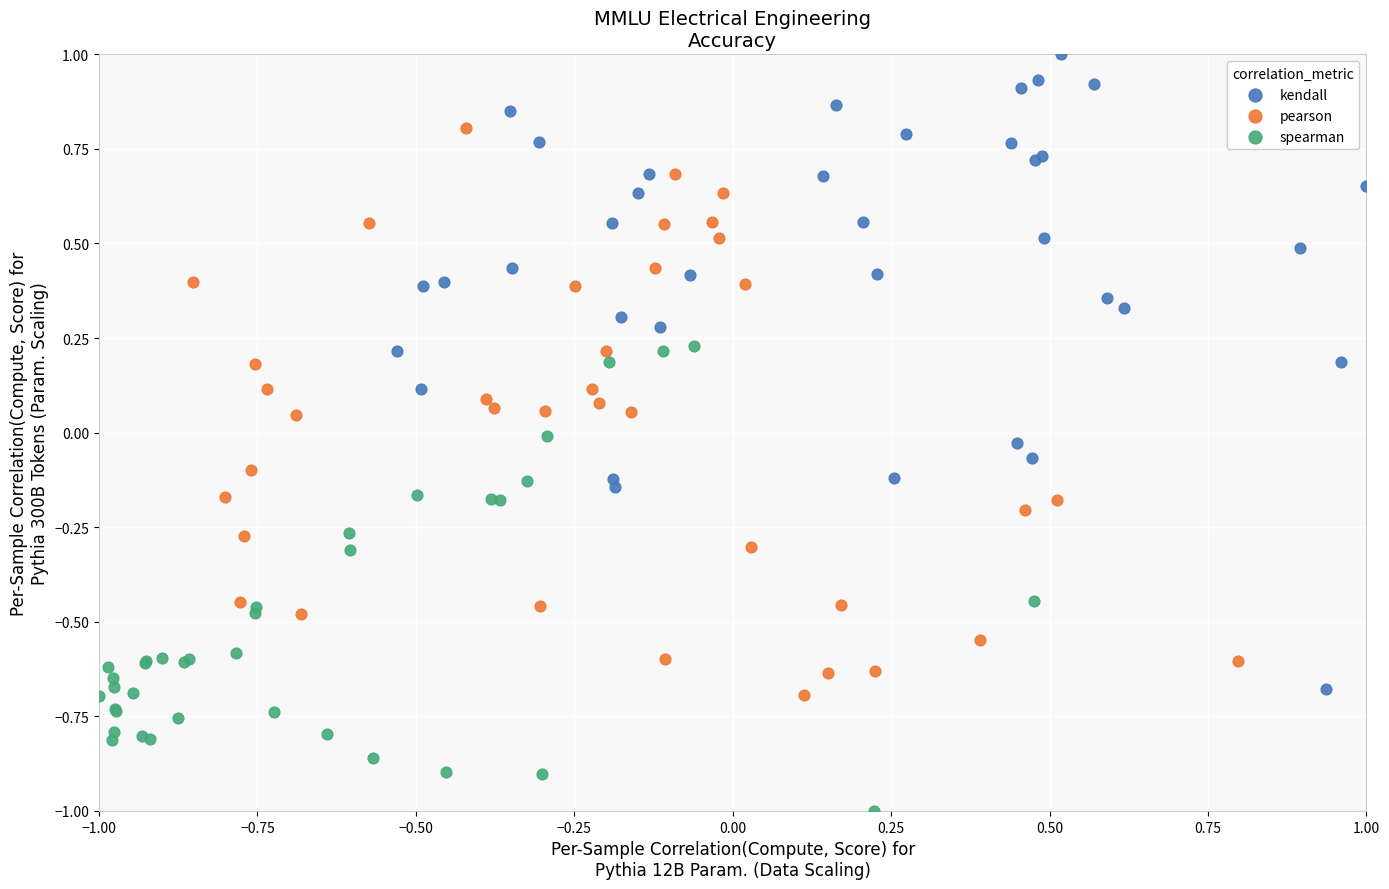

Which series reaches the minimum Y coordinate?

spearman